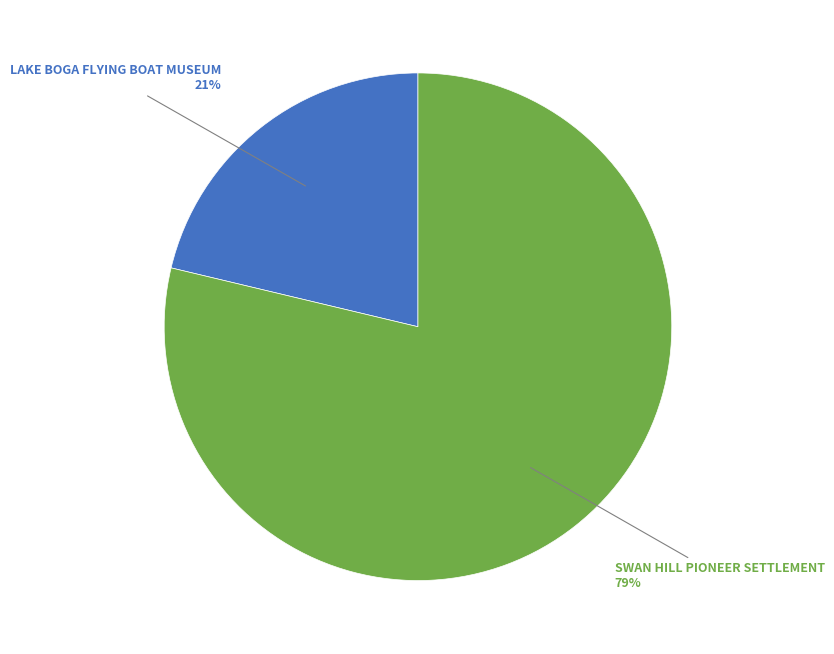

To the nearest percent, what is the average slice percentage?

50%